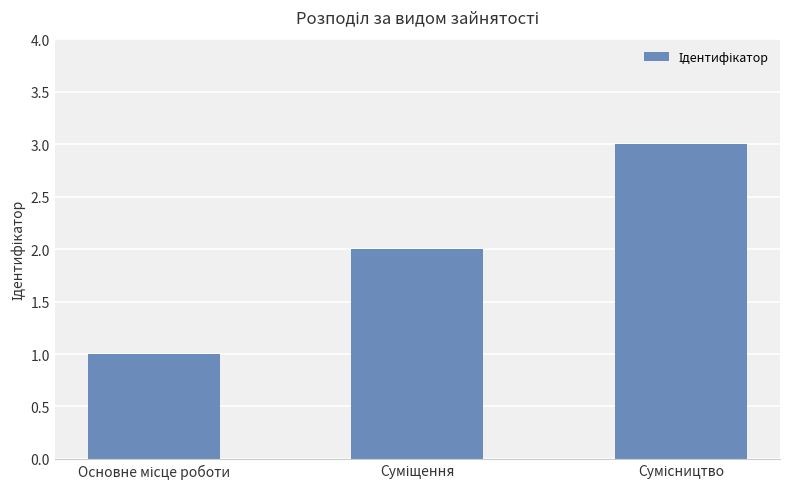

What is the greatest value displayed?

3